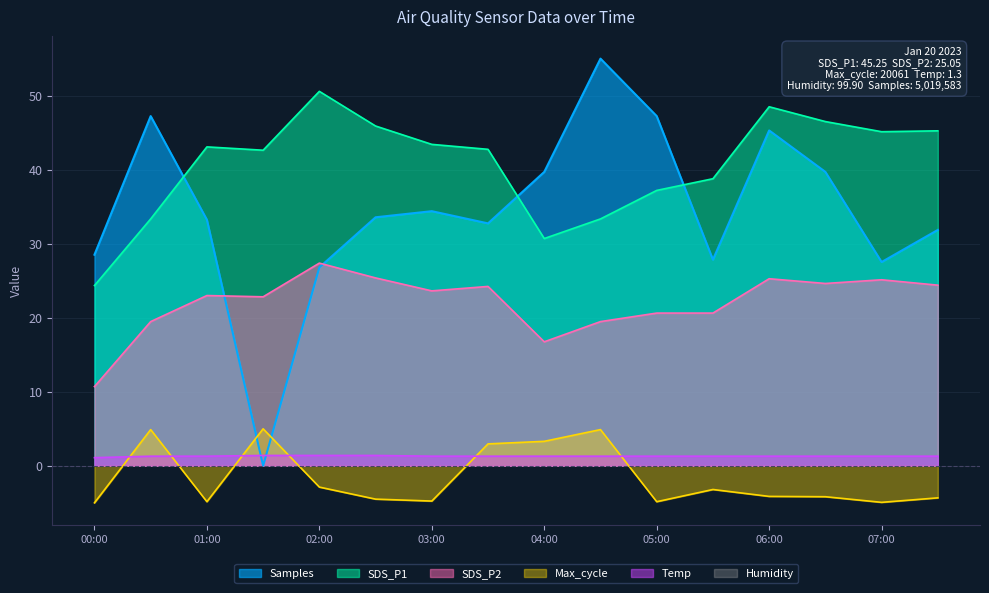

Is the value of Samples at 01:00 greater than the value of SDS_P2 at 02:00?

Yes